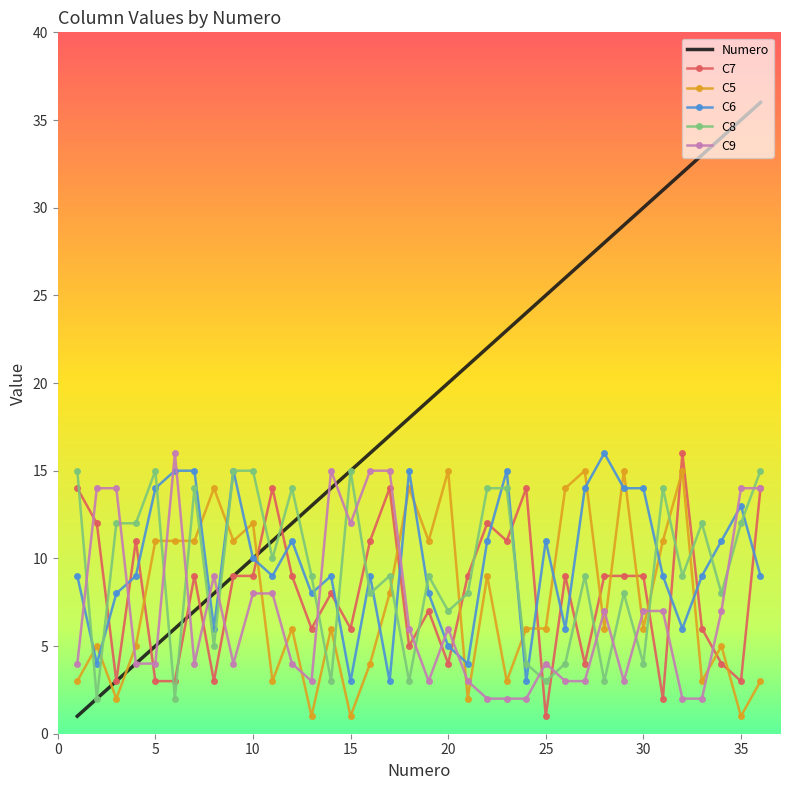

Which series ends up on top after the final intersection of C8 and C5?

C8